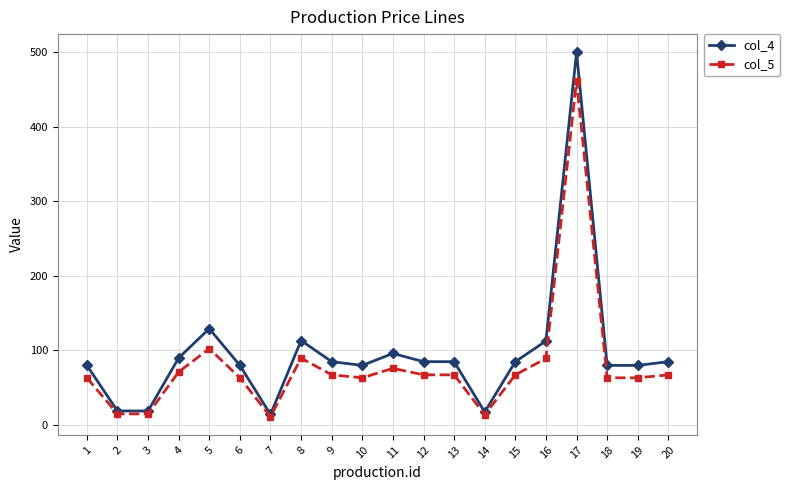

At 17, list the series in order from smallest to largest.

col_5, col_4